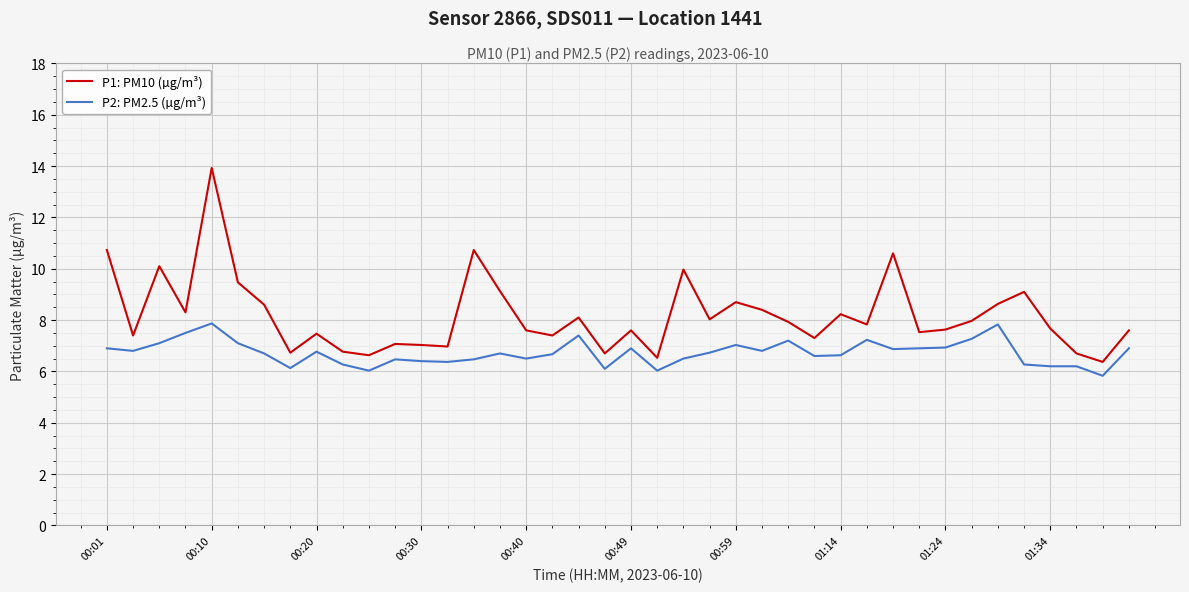

What is the smallest value displayed?

5.8